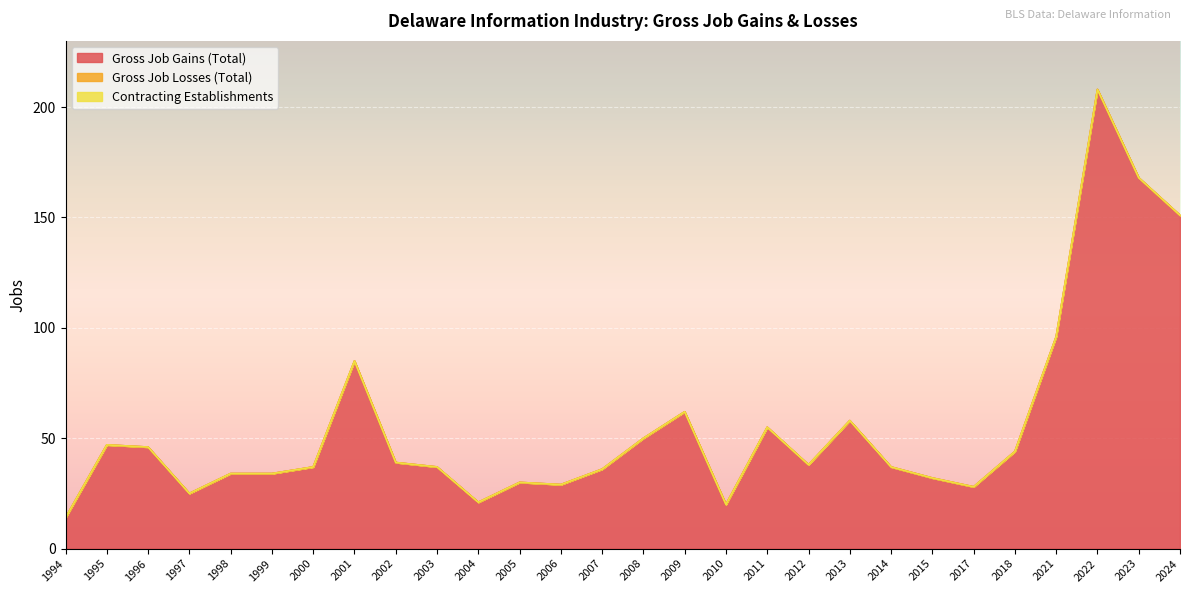

Does the chart display data point markers on the line(s)?

No